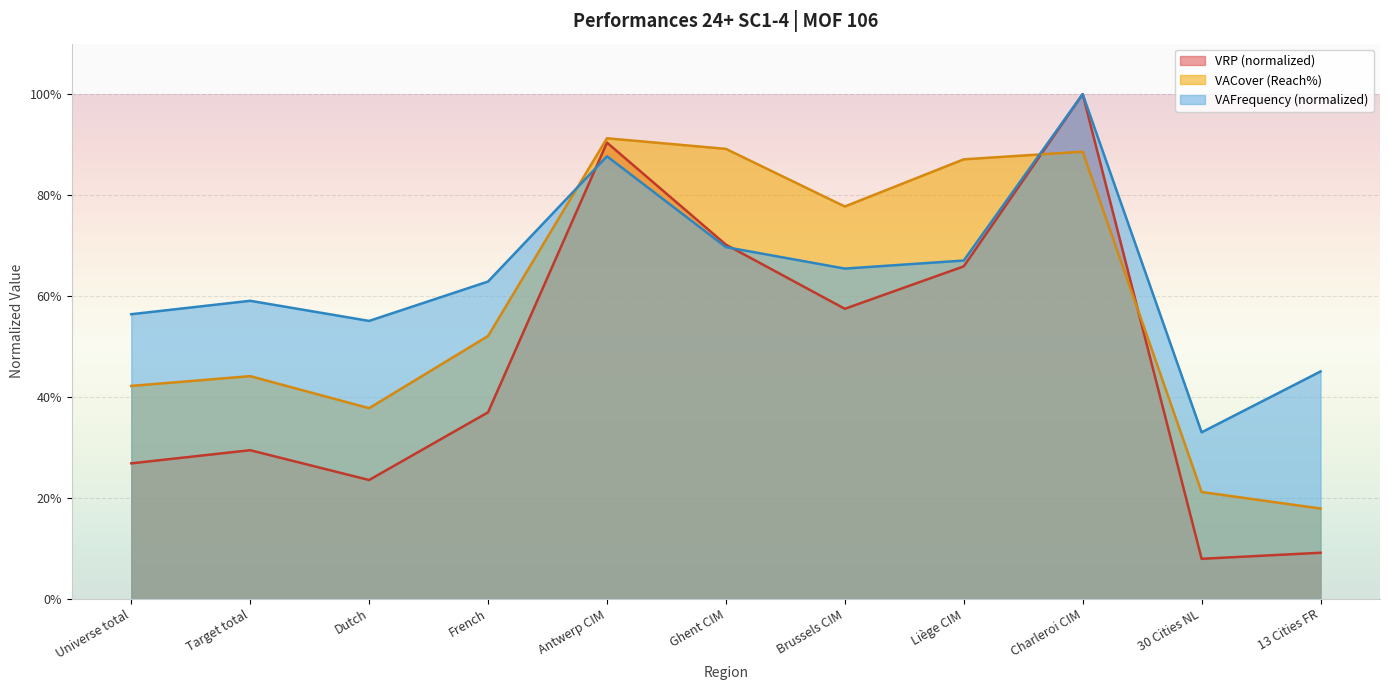

What is the label of the 8th point from the right?

French